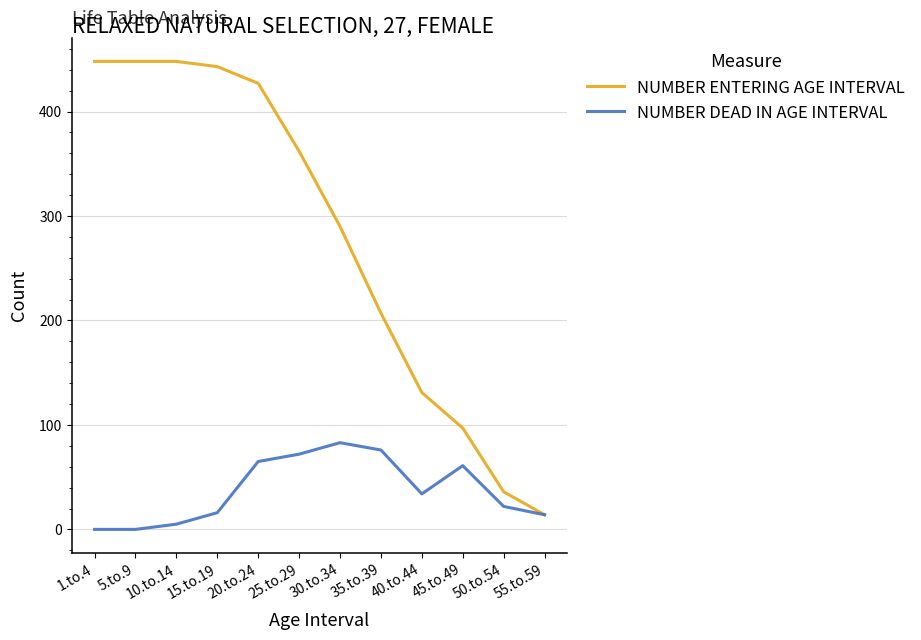

In NUMBER DEAD IN AGE INTERVAL, how many points are higher than both neighbors (excluding endpoints)?

2